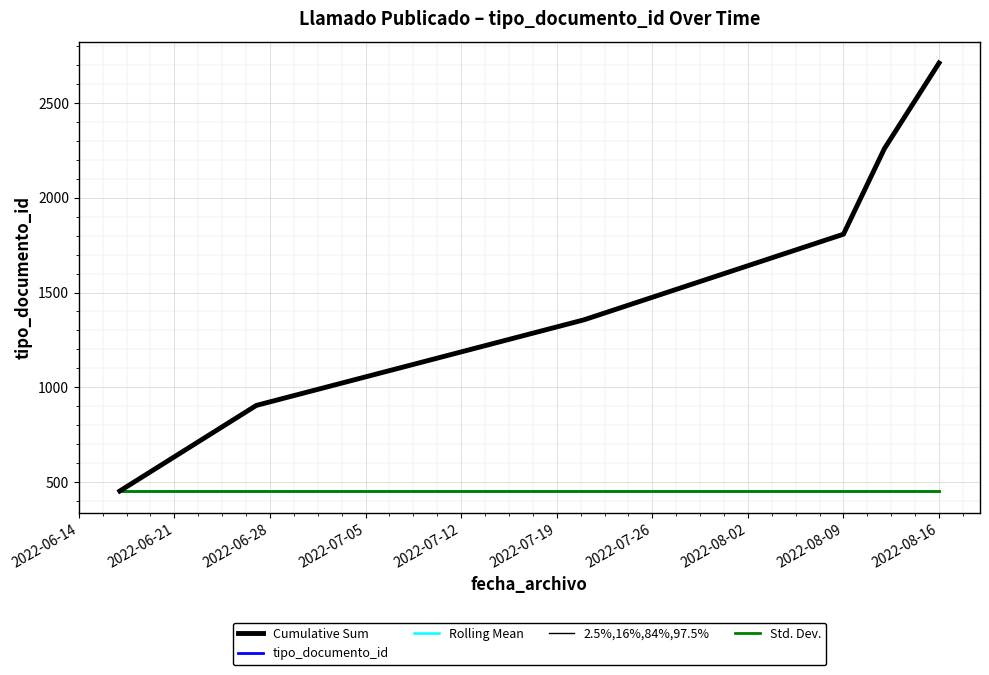

Does the chart display data point markers on the line(s)?

No